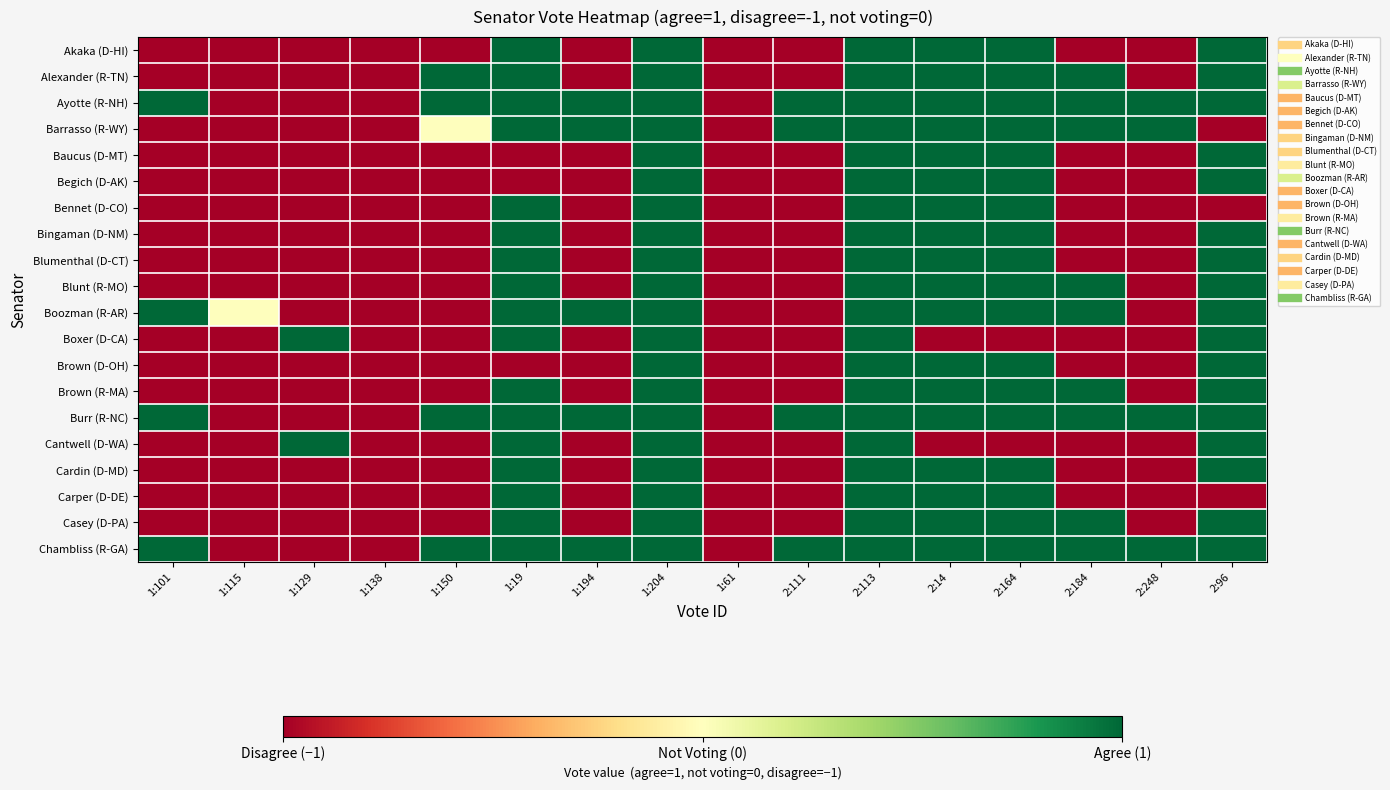

Which series has the largest range (max minus min)?

Akaka (D-HI)